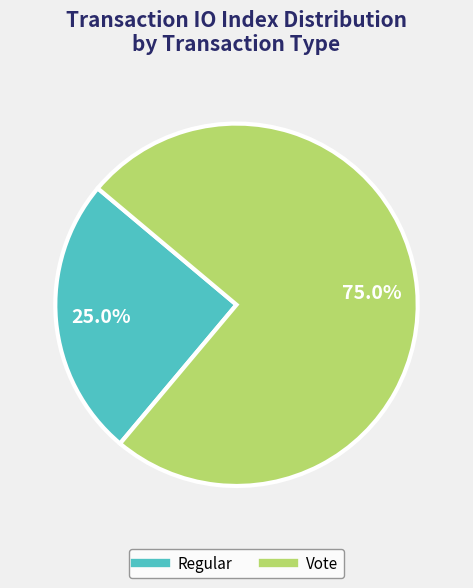

Does any single category account for the majority?

Yes